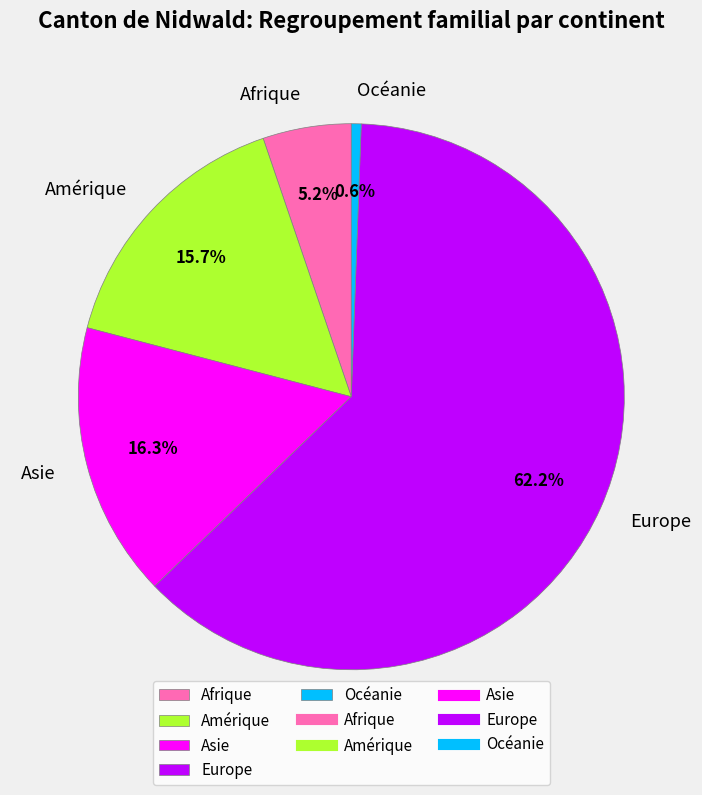

Which category has the biggest portion of the pie?

Europe